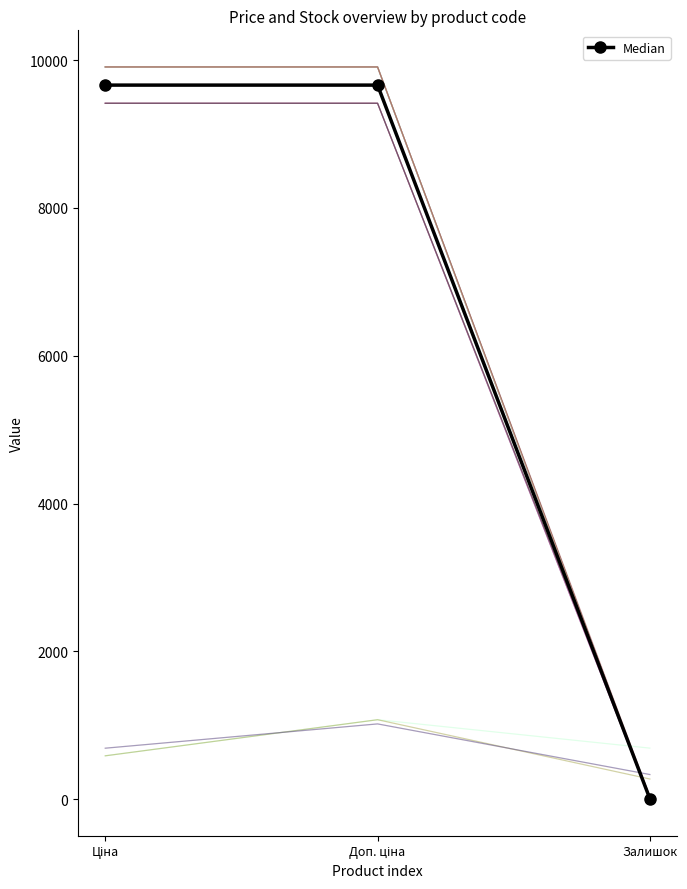

What is the label of the 1st point from the right?

Залишок